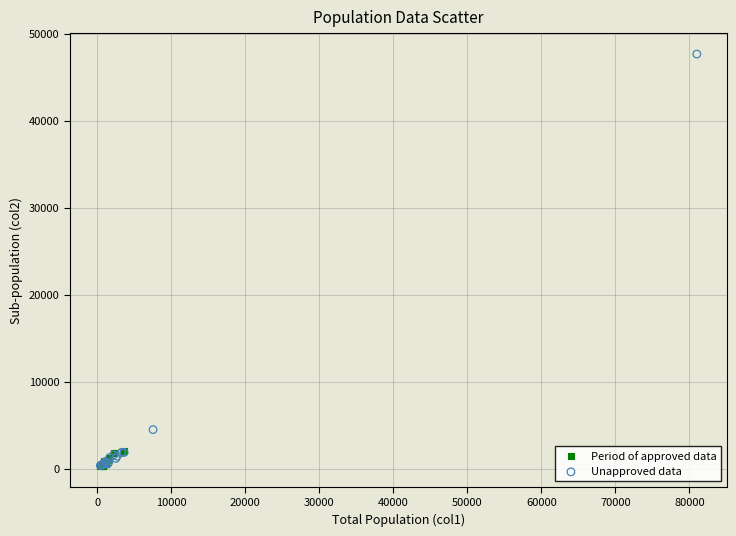

What are all the series names shown in the legend?

Period of approved data, Unapproved data